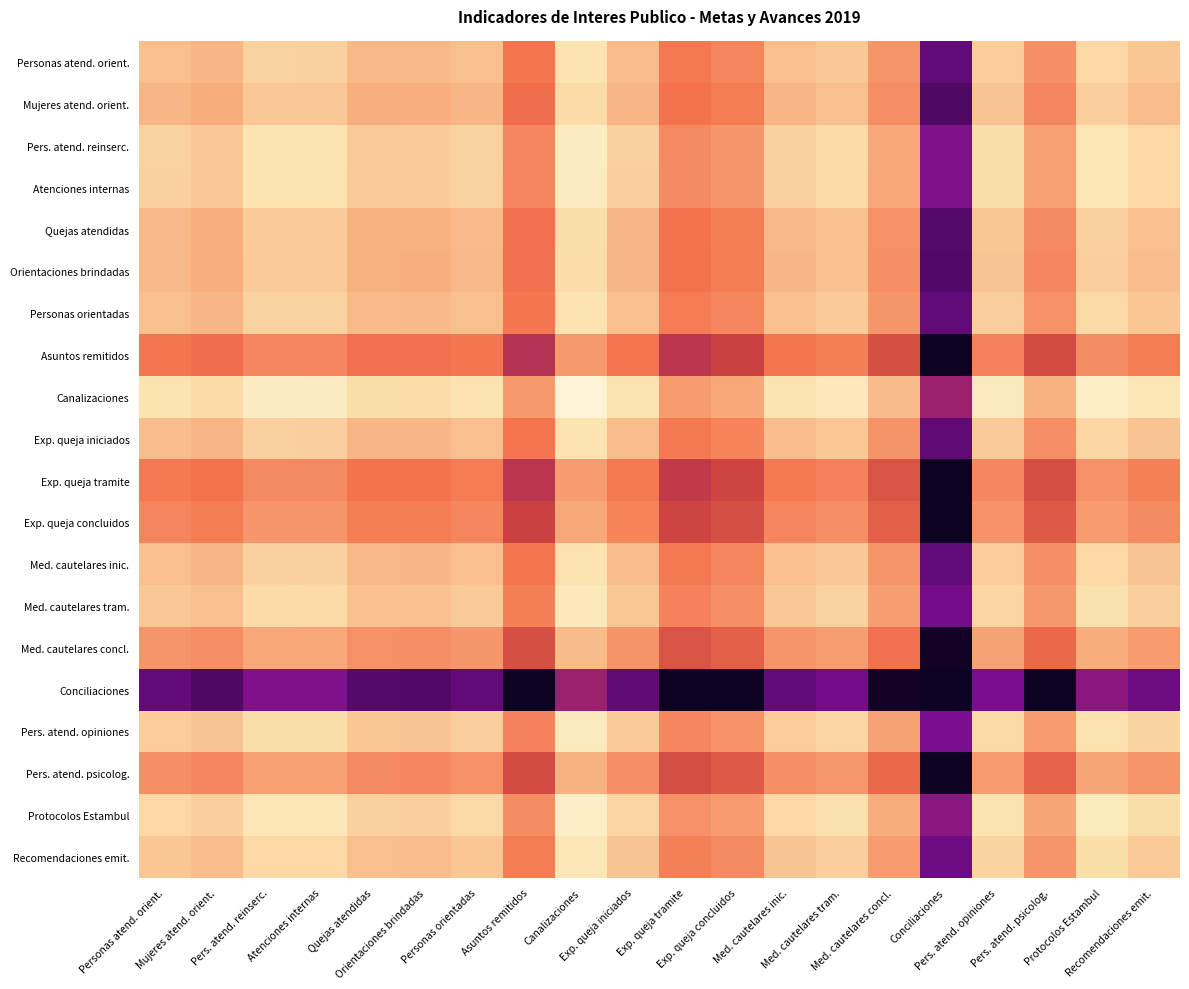

Which series changed the most between Exp. queja concluidos and Med. cautelares concl.?

Exp. queja tramite